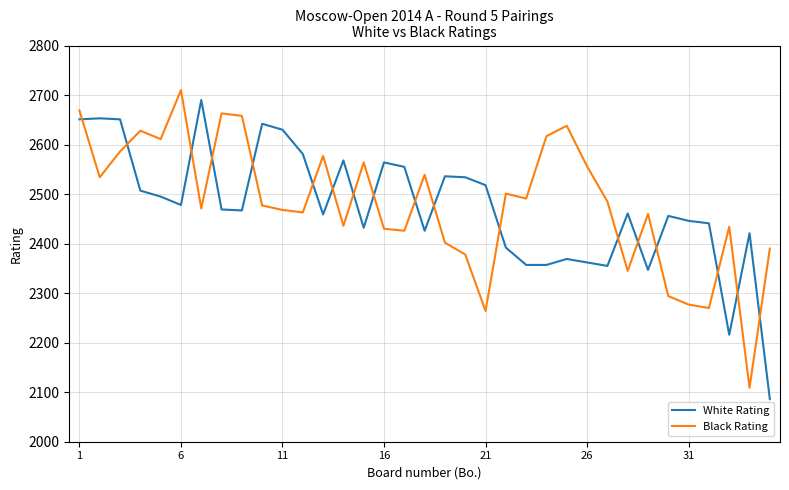

Which series has the largest range (max minus min)?

White Rating